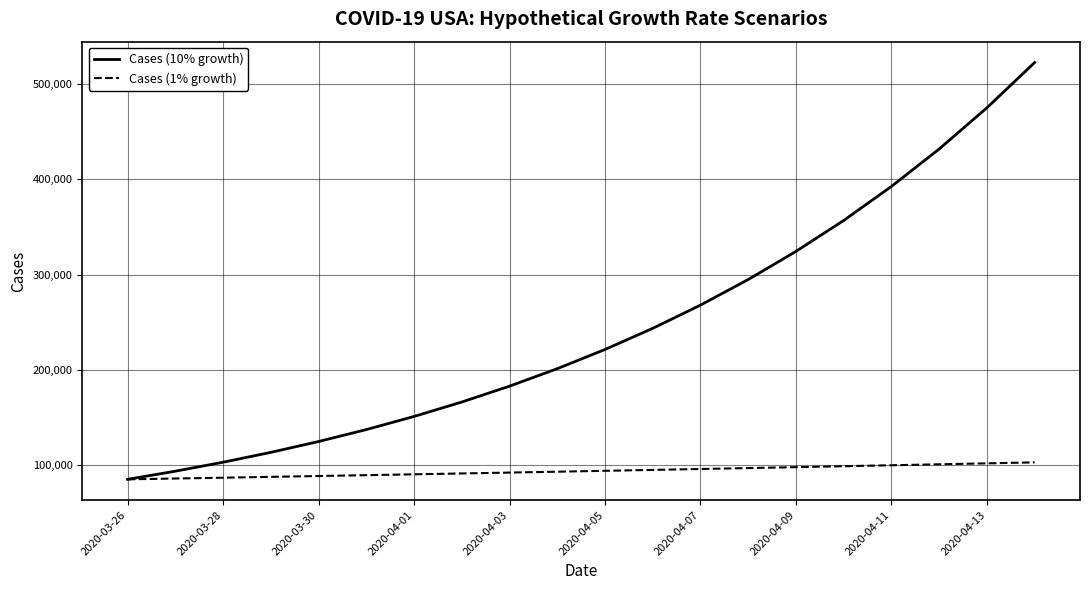

Which series has the largest range (max minus min)?

Cases (10% growth)